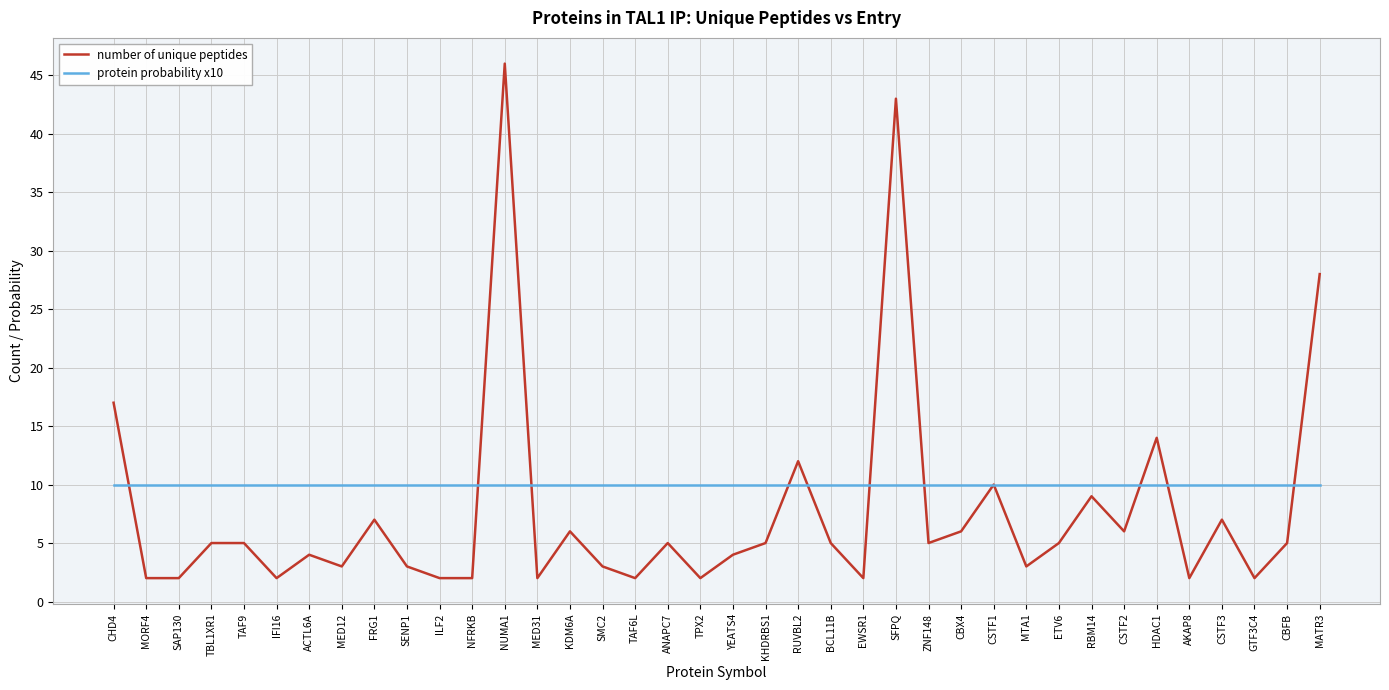

What are all the series names shown in the legend?

number of unique peptides, protein probability x10